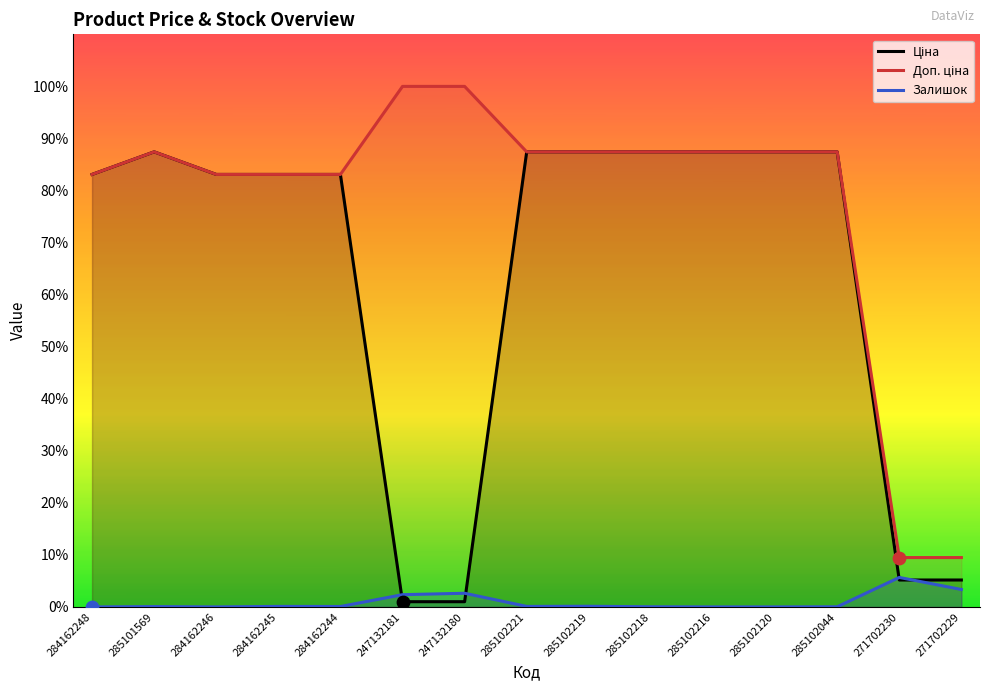

What is the total value across all series at 271702230?

0.2